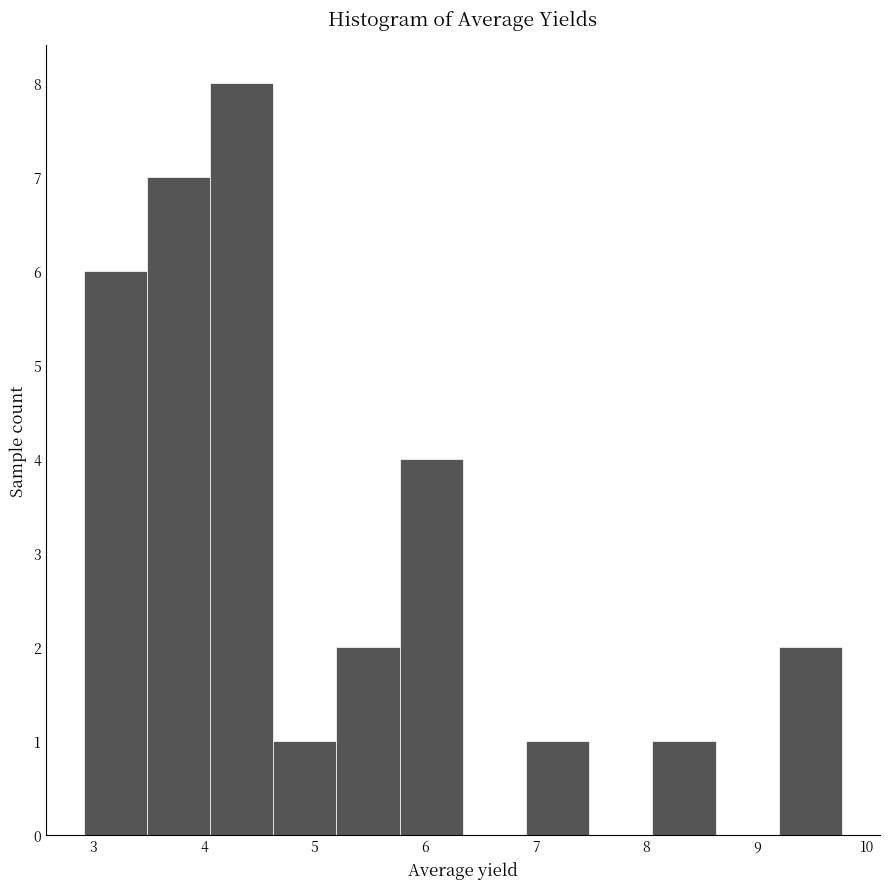

Reading left to right, list every bar in this chart as the range it spans on the x-axis followed by its height. Neither the bar edges nor the heights are printed on the chart, so give them approximately, as read against the axes.

2.9 to 3.5: 6
3.5 to 4.1: 7
4.1 to 4.6: 8
4.6 to 5.2: 1
5.2 to 5.8: 2
5.8 to 6.3: 4
6.3 to 6.9: 0
6.9 to 7.5: 1
7.5 to 8.1: 0
8.1 to 8.6: 1
8.6 to 9.2: 0
9.2 to 9.8: 2